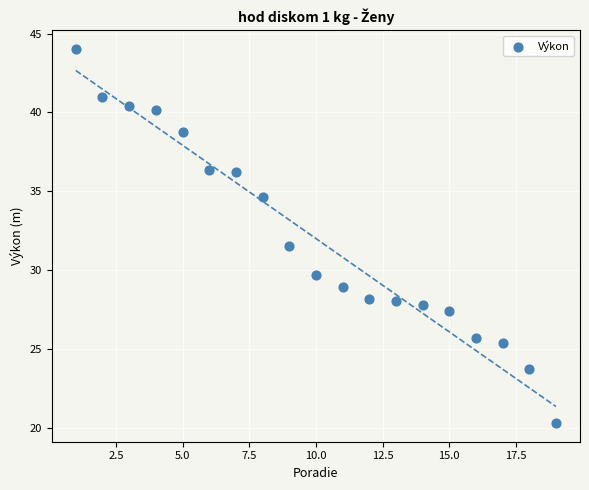

What is the range of X values (max minus min)?

18.0